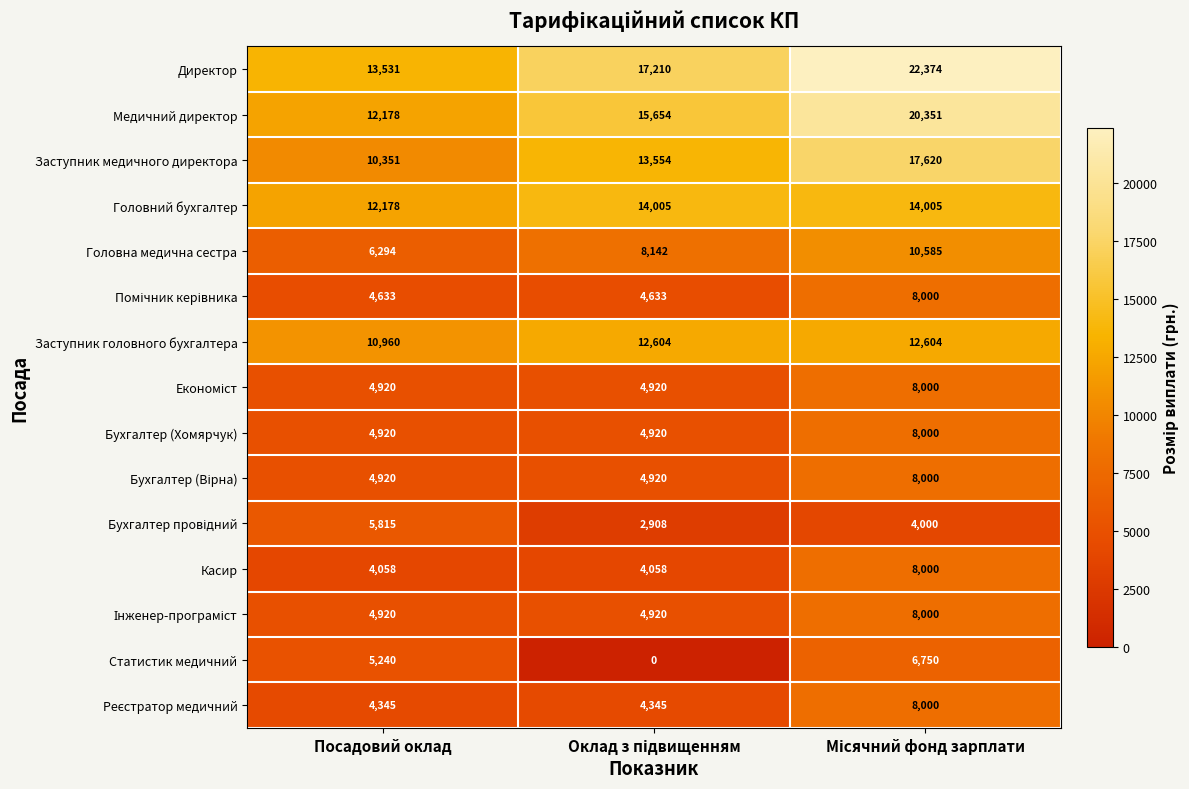

What is the total value across all series at Посадовий оклад?

109263